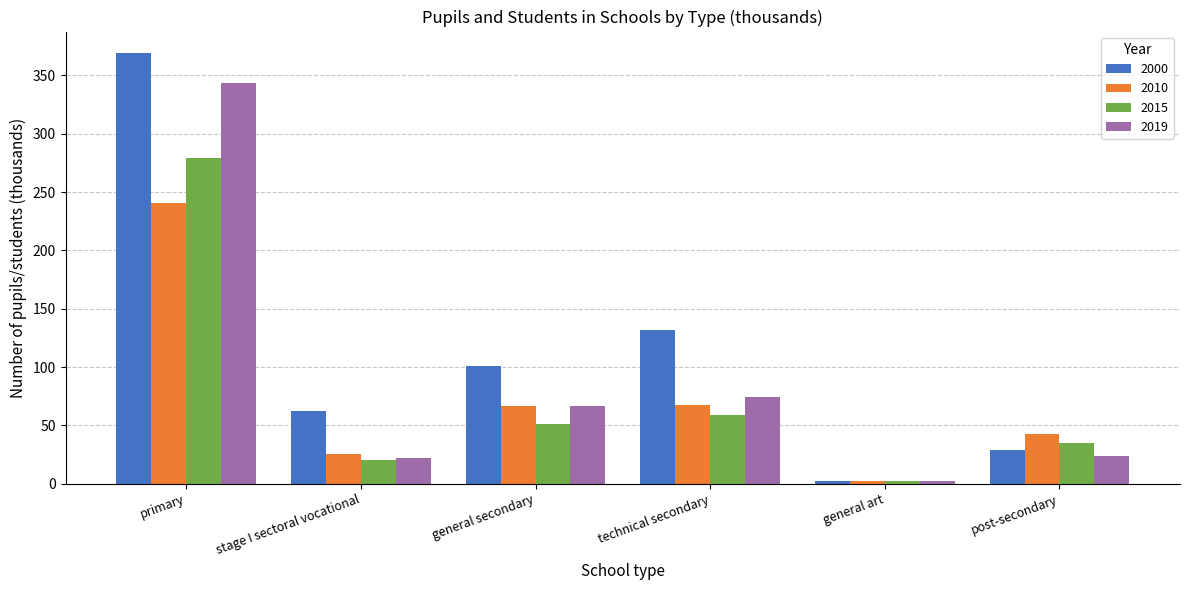

What is the label of the 4th bar from the right?

general secondary